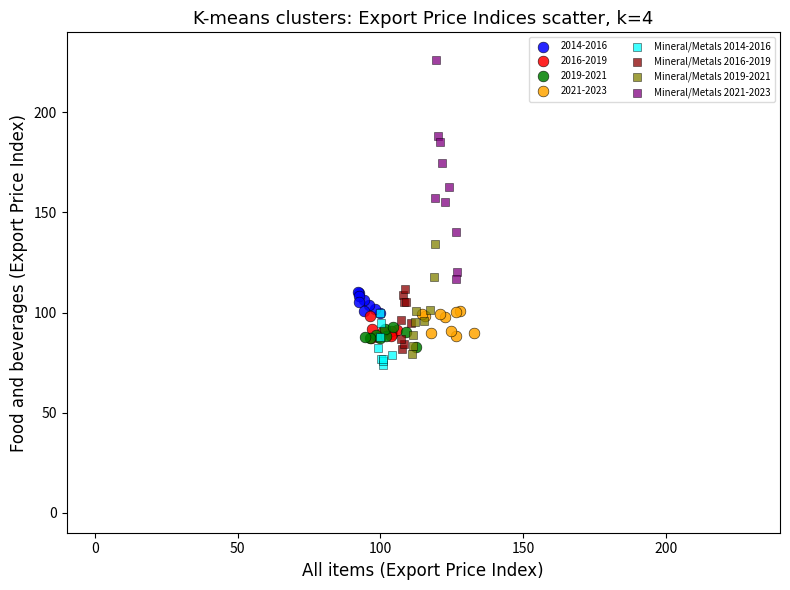

Which series has the largest Y range (max minus min)?

Mineral/Metals 2021-2023